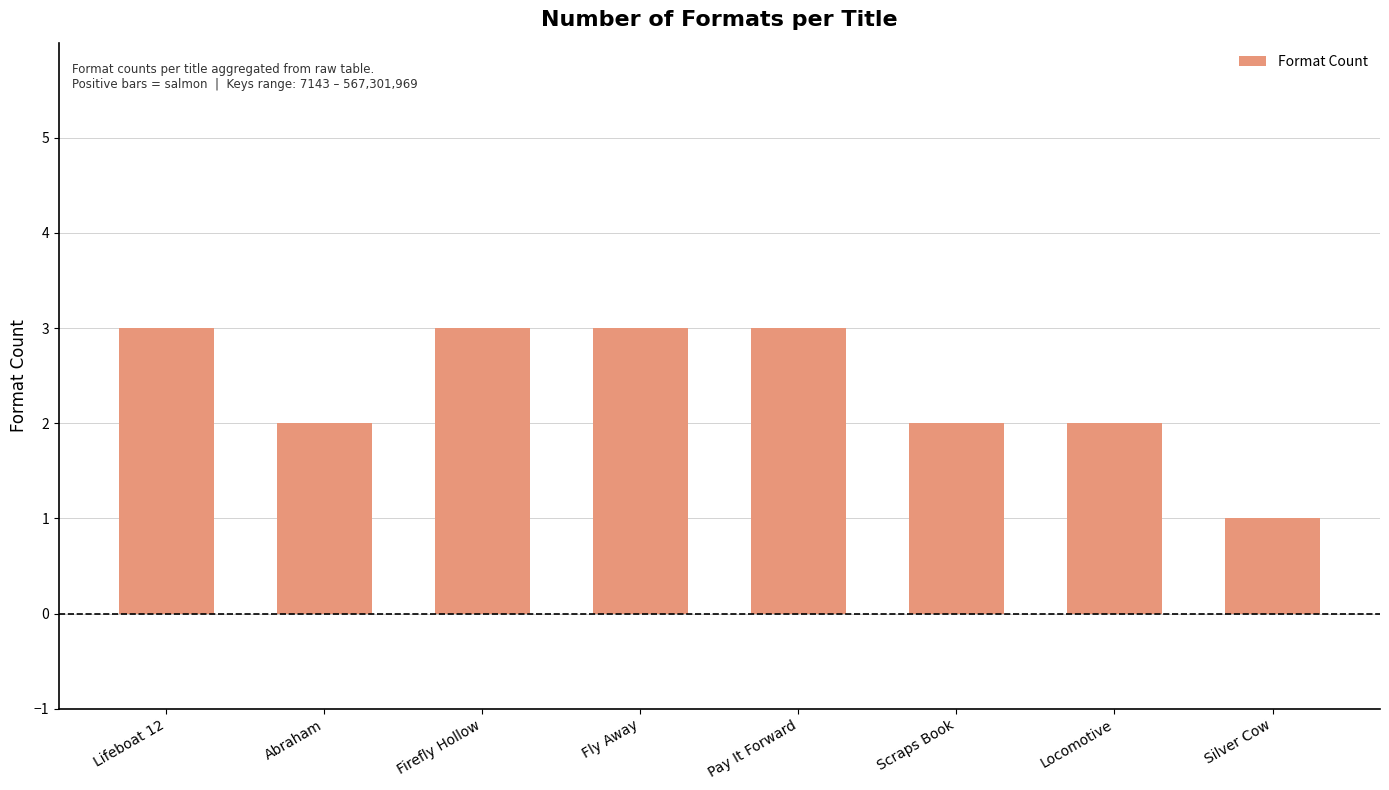

At which category does the chart reach its minimum across all series?

Silver Cow